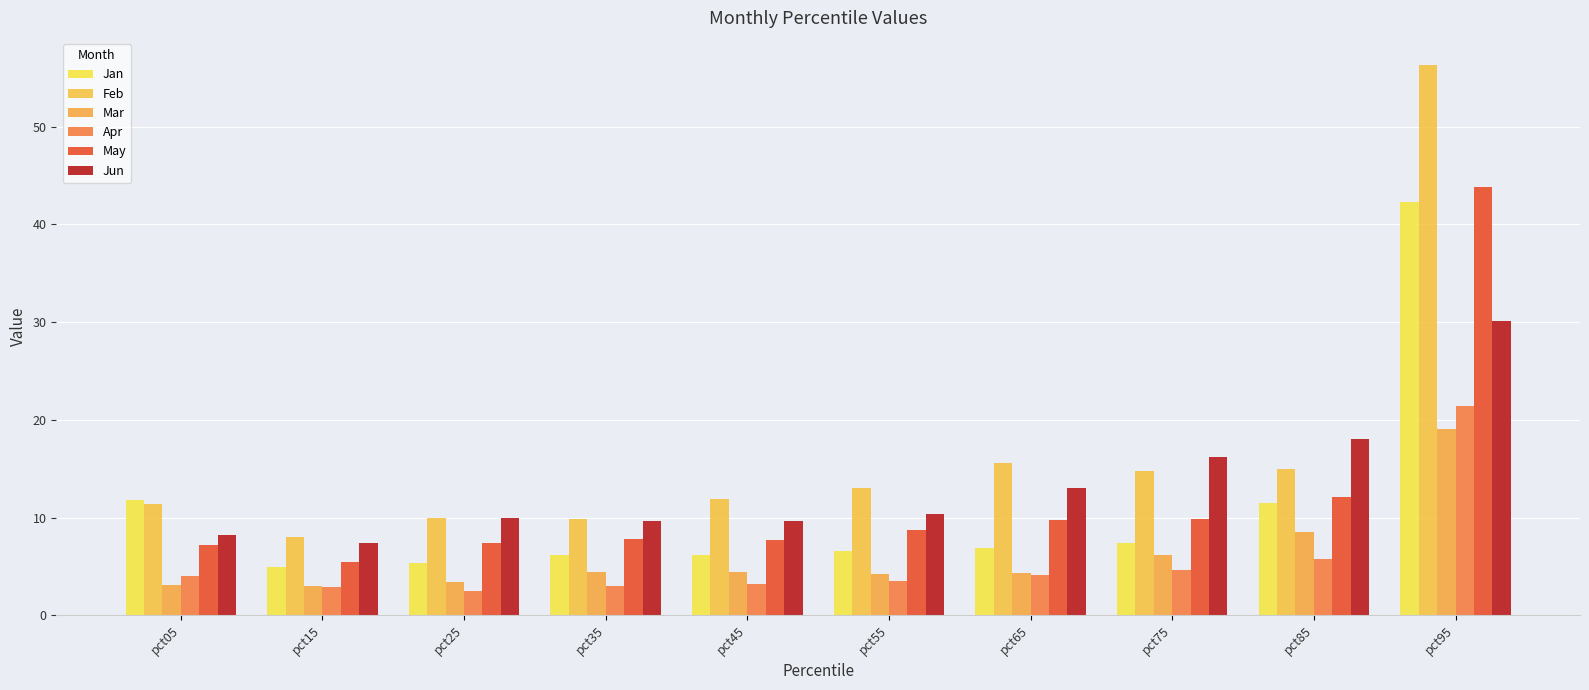

Which series has the widest spread of values?

Feb